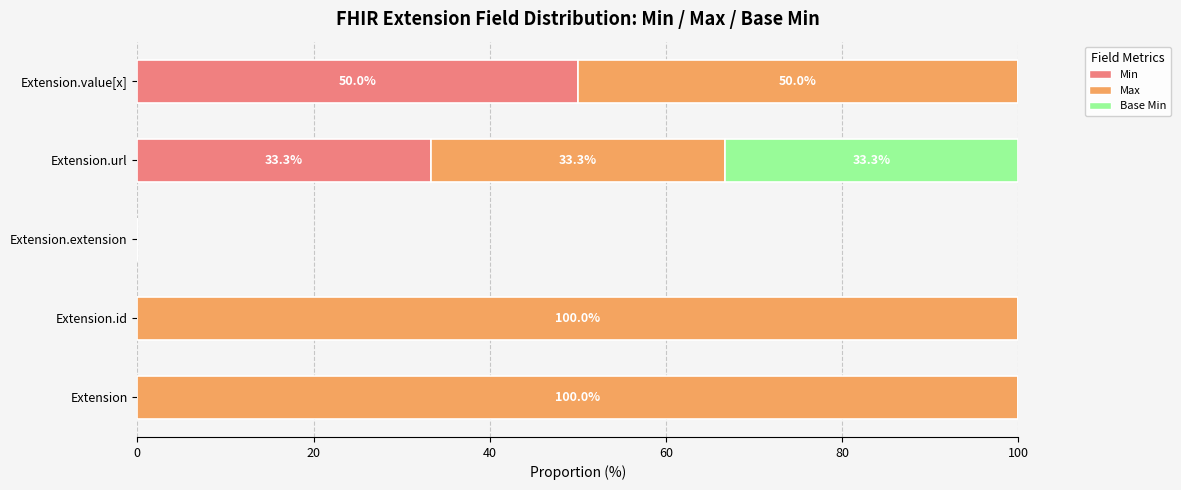

What is the sum of all Min values?

83.3